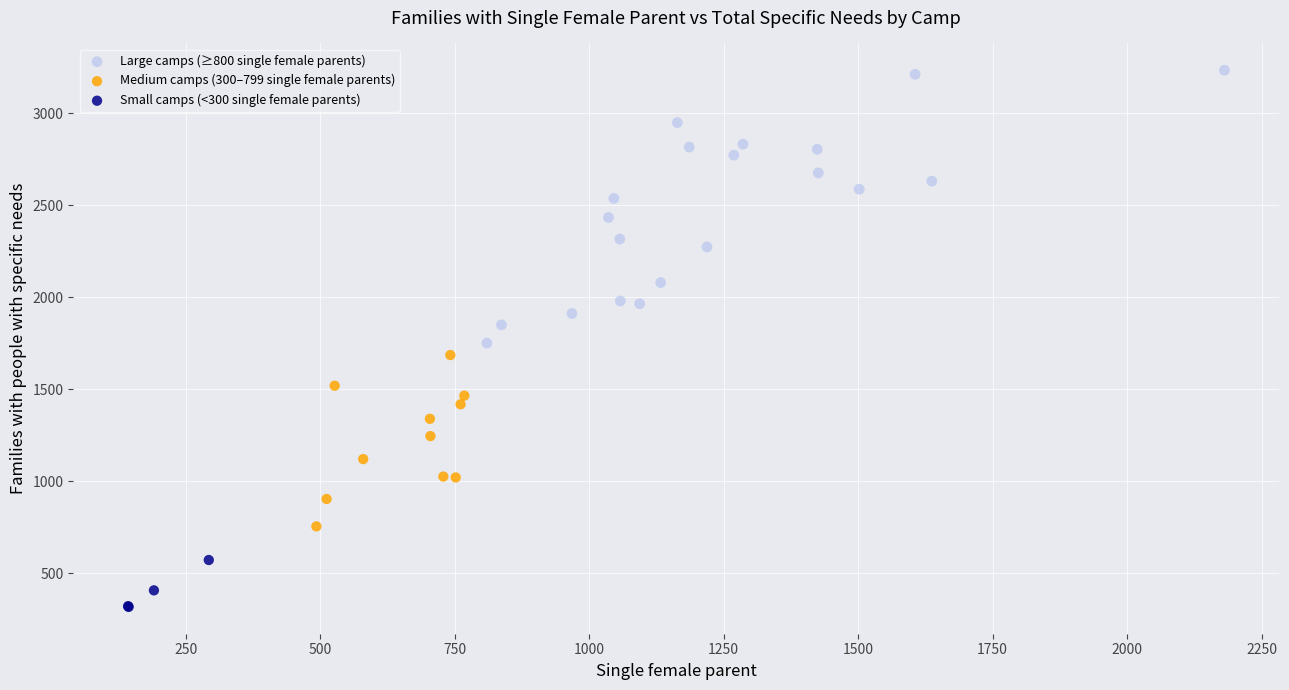

Which series reaches the maximum Y coordinate?

Large camps (≥800 single female parents)